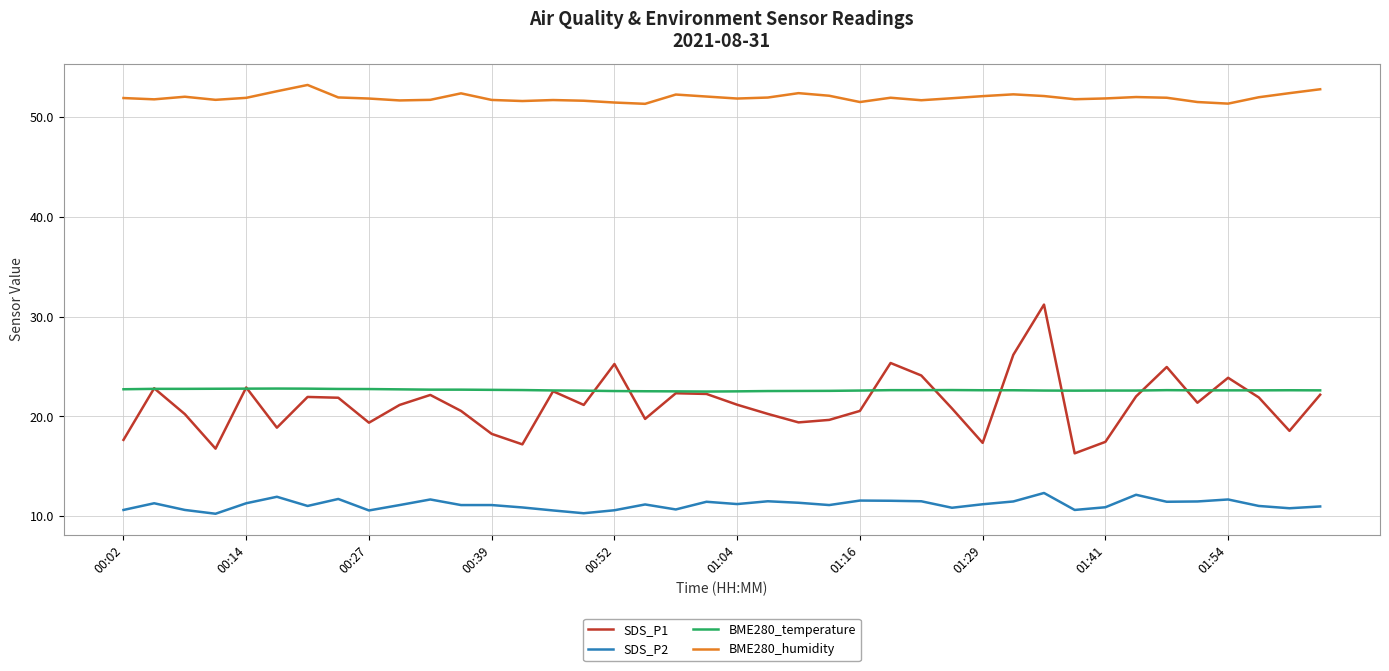

Which series has the widest spread of values?

SDS_P1